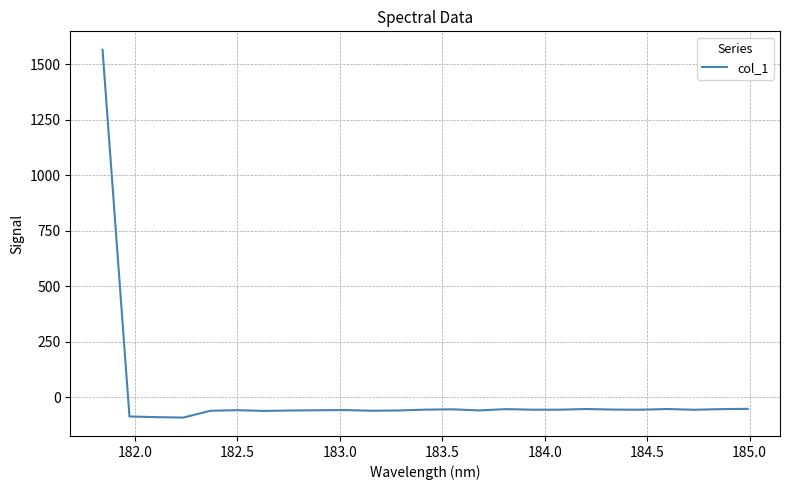

What is the average value?

3.6